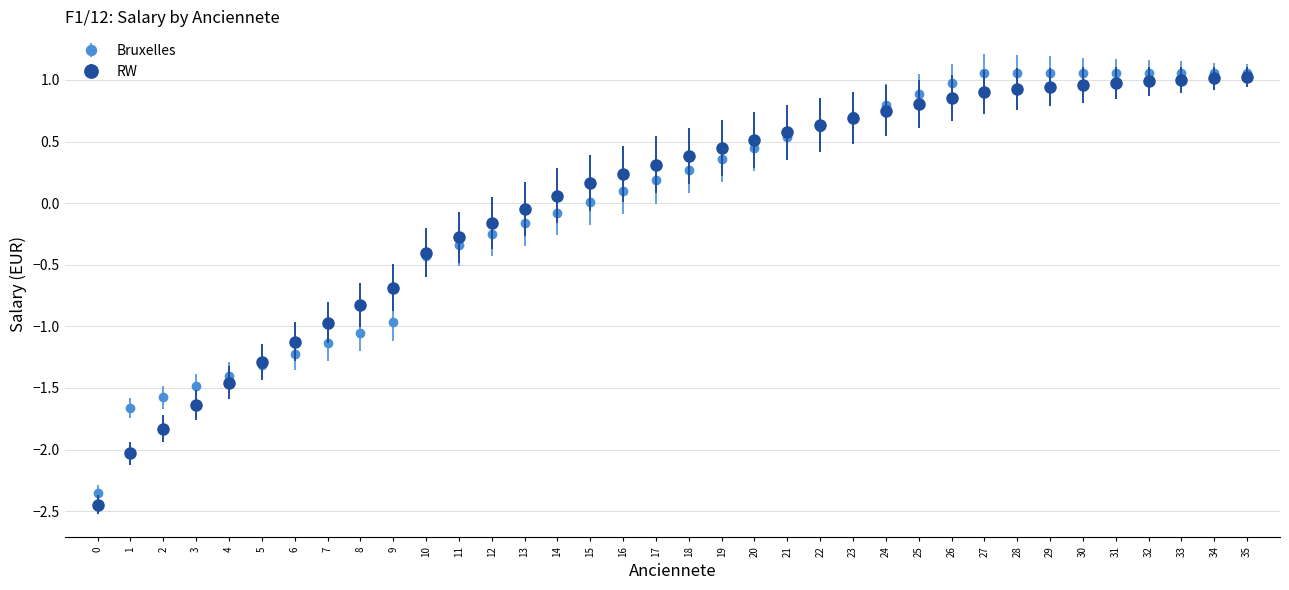

Which series changed the most between 23 and 35?

Bruxelles